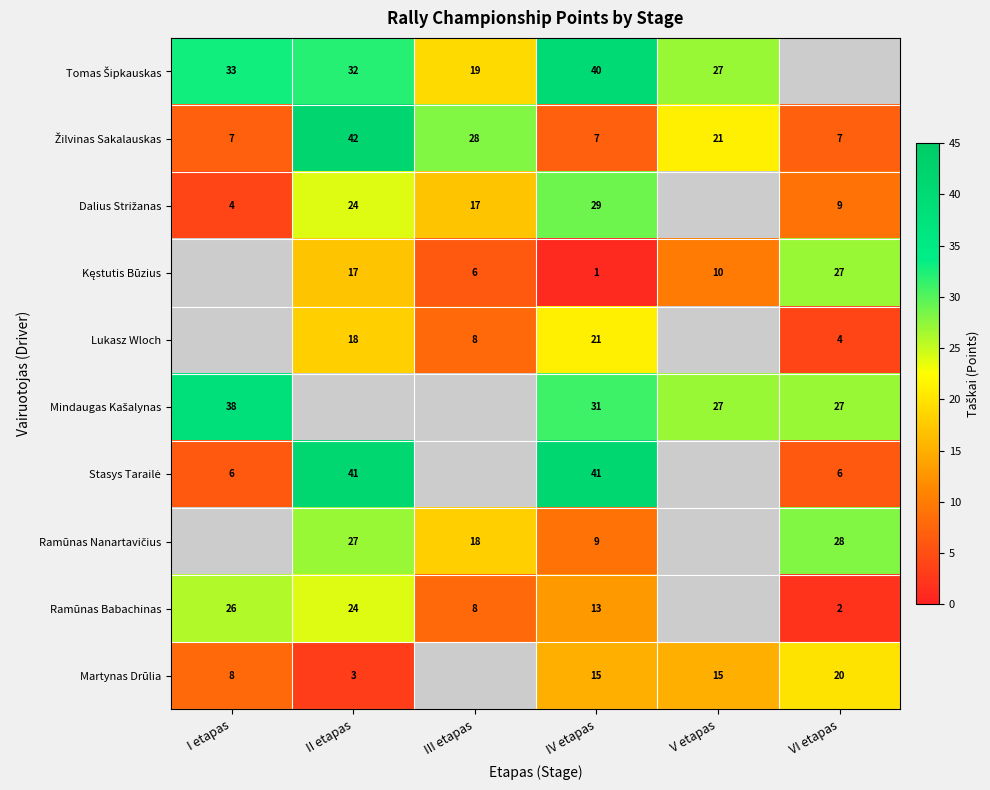

The value of Ramūnas Babachinas at III etapas is 8. True or false?

True